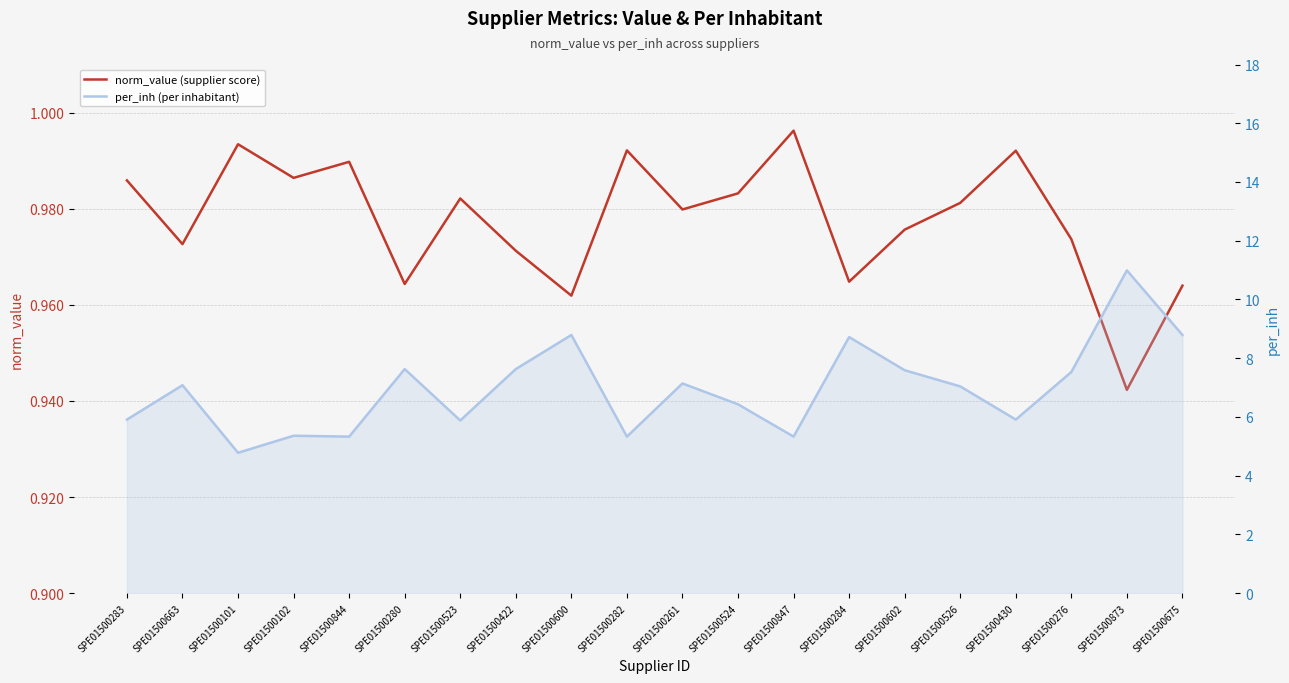

Reading left to right, list all the values displayed in this chart.

norm_value (supplier score): 1.0	1.0	1.0	1.0	1.0	1.0	1.0	1.0	1.0	1.0	1.0	1.0	1.0	1.0	1.0	1.0	1.0	1.0	0.9	1.0
per_inh (per inhabitant): 5.9	7.1	4.8	5.4	5.3	7.6	5.9	7.6	8.8	5.3	7.1	6.4	5.3	8.7	7.6	7.0	5.9	7.5	11.0	8.8